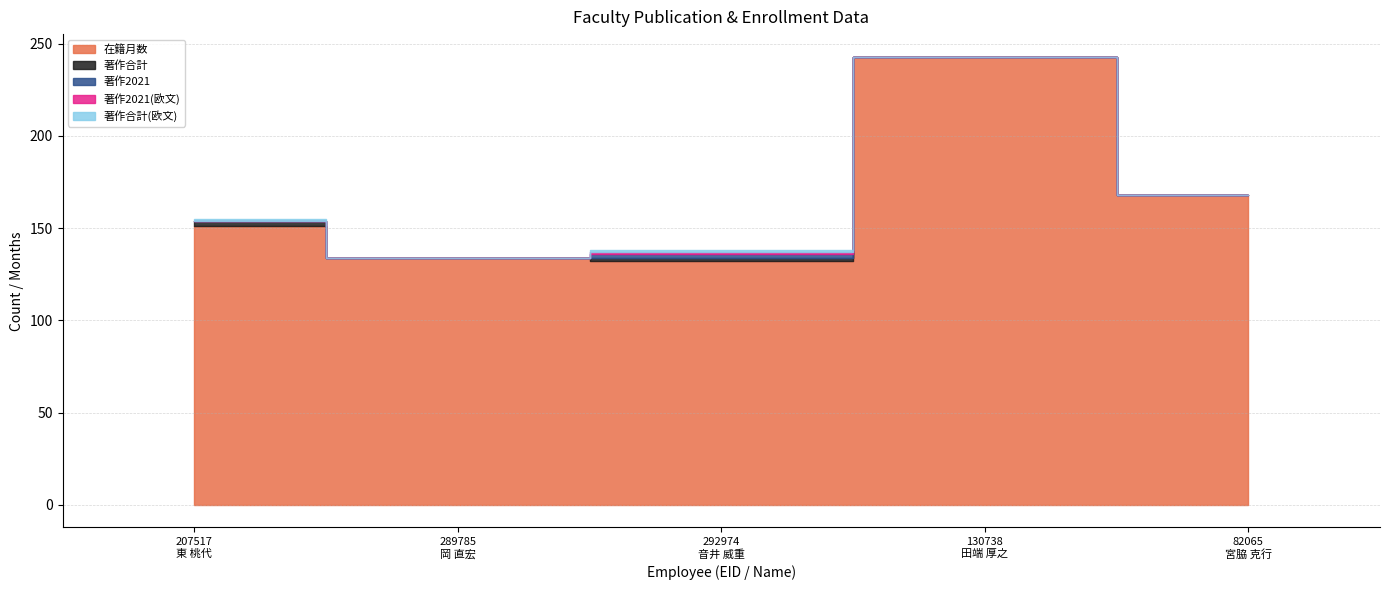

List the series in order of their peak value, highest first.

在籍月数, 著作合計, 著作2021, 著作2021(欧文), 著作合計(欧文)